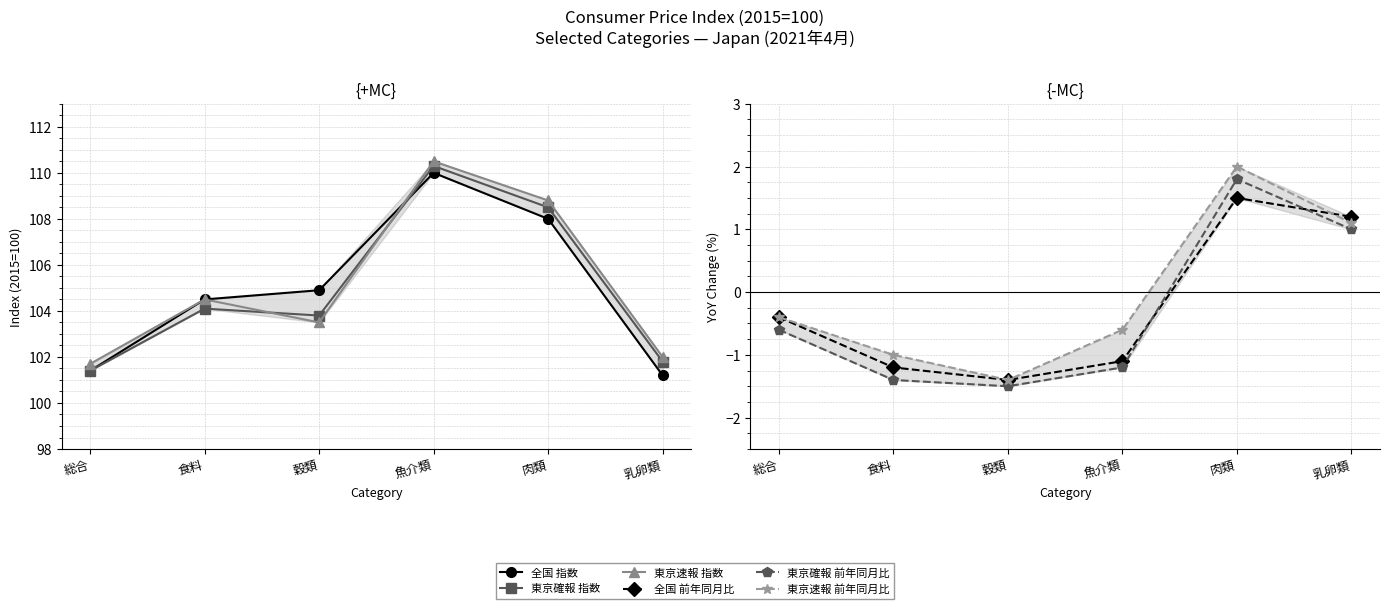

Is the value of 東京速報 前年同月比 at 魚介類 greater than the value of 東京確報 指数 at 総合?

No